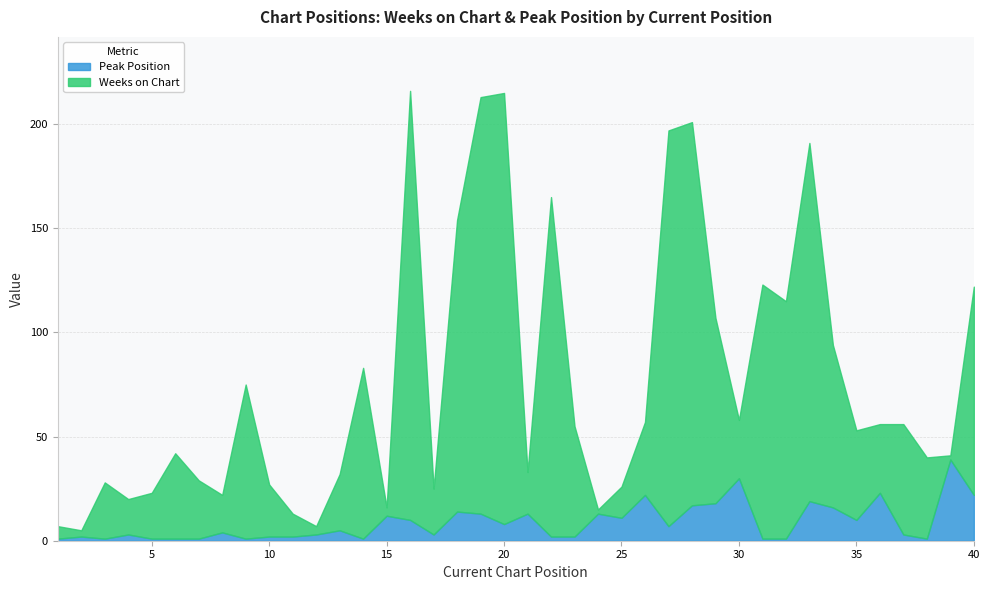

Does the chart have visible grid lines?

Yes